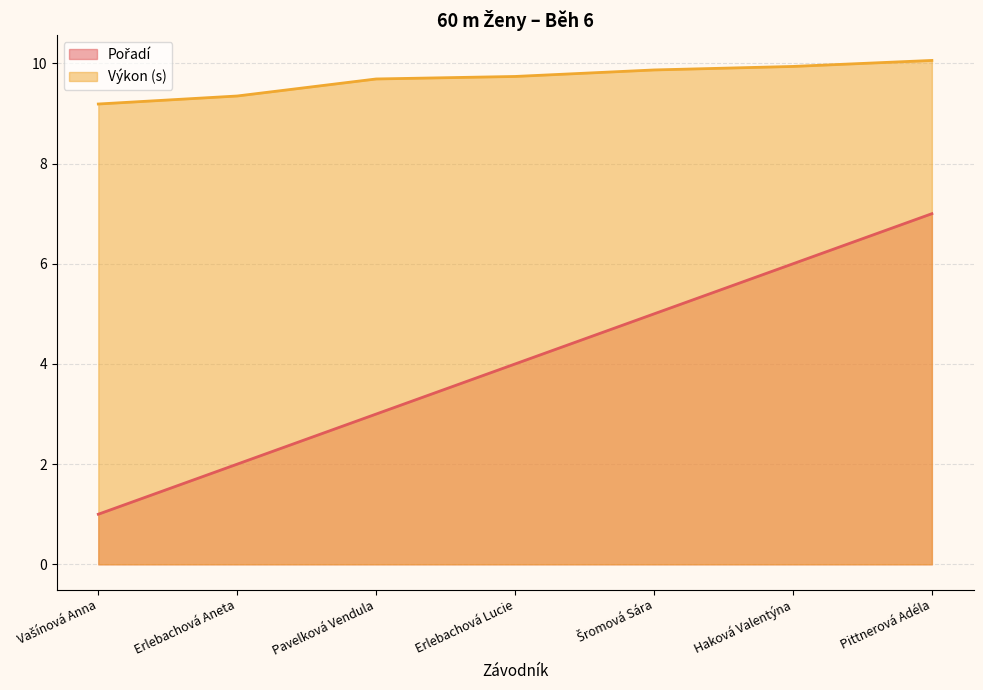

True or false: Výkon and Pořadí cross at least once.

False